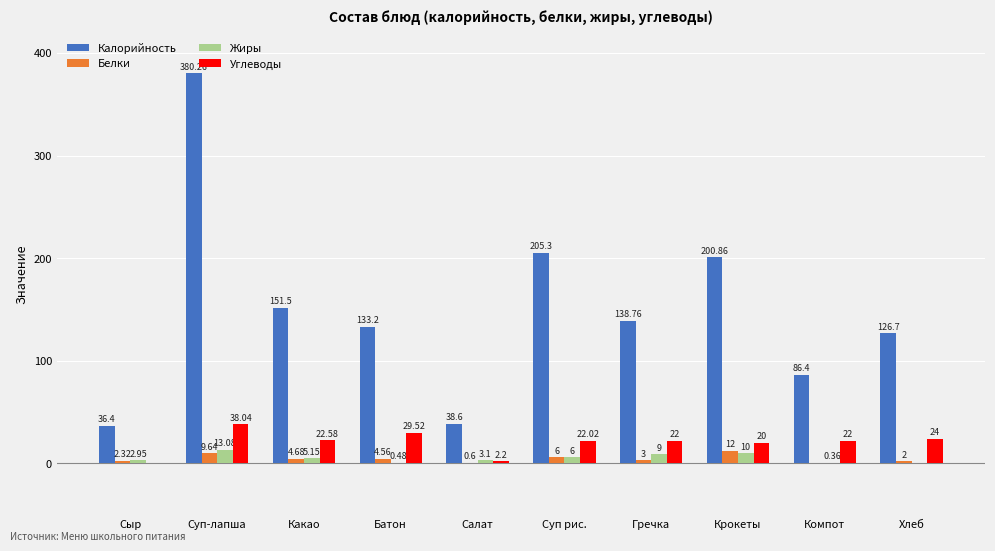

Between Какао and Компот, which series saw the biggest shift?

Калорийность